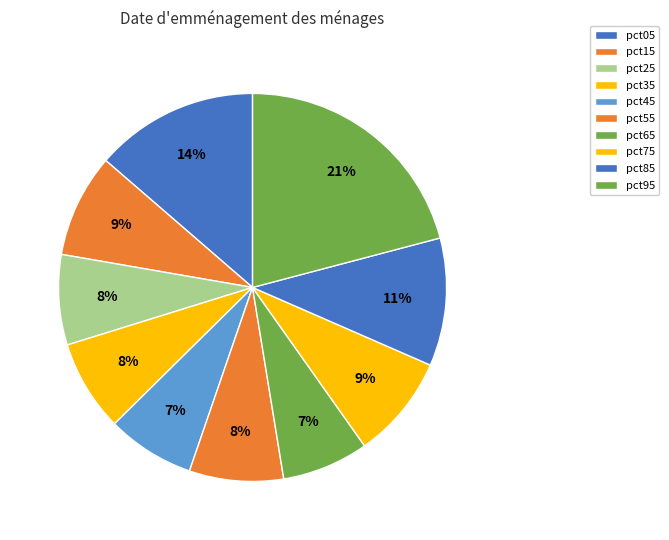

How much of the chart is everything except pct05?

86.3%